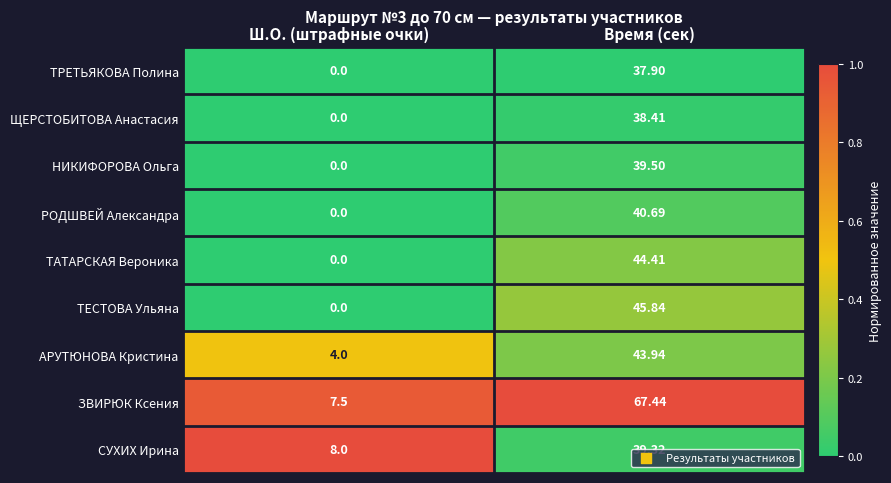

At which category does the chart reach its peak across all series?

Время (сек)